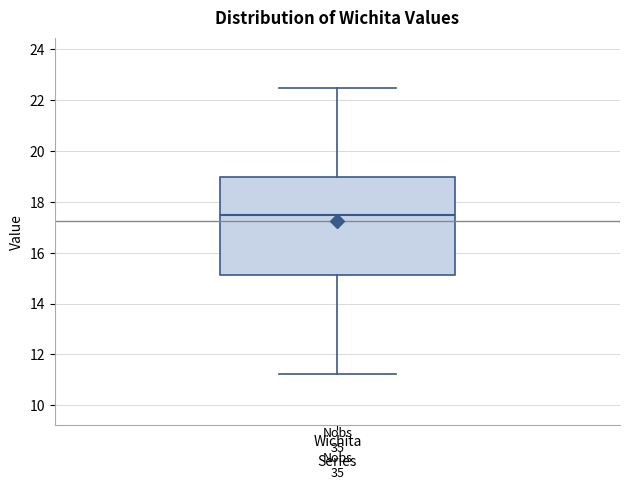

Transcribe this box plot: give where the median line is, the range the box spans, and where the two whiskers end, as read against the y-axis. The values are not printed on the chart, so give them approximately, as read against the axis.

median 17.4, box 15.2 to 19.0, whiskers 11.2 to 22.4